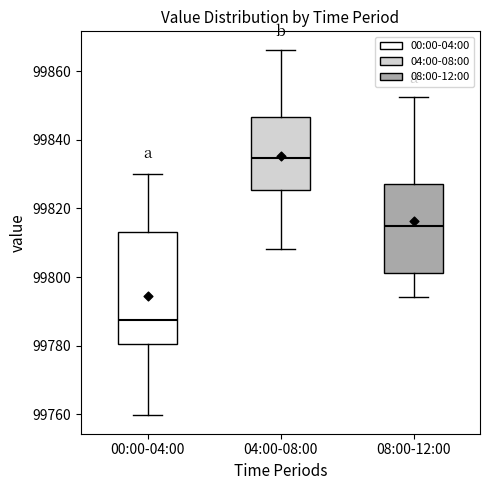

Comparing the boxes themselves (not the whiskers), which one is the tallest?

00:00-04:00